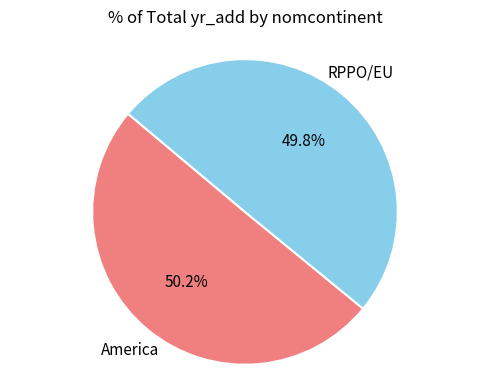

What is the ratio of the value at RPPO/EU to the value at America?

1.0